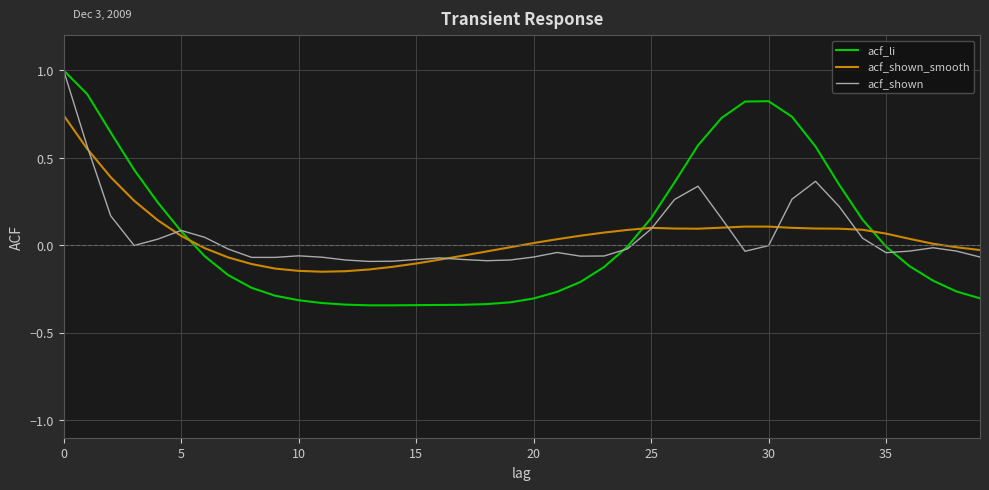

True or false: acf_li and acf_shown_smooth intersect in this chart.

True